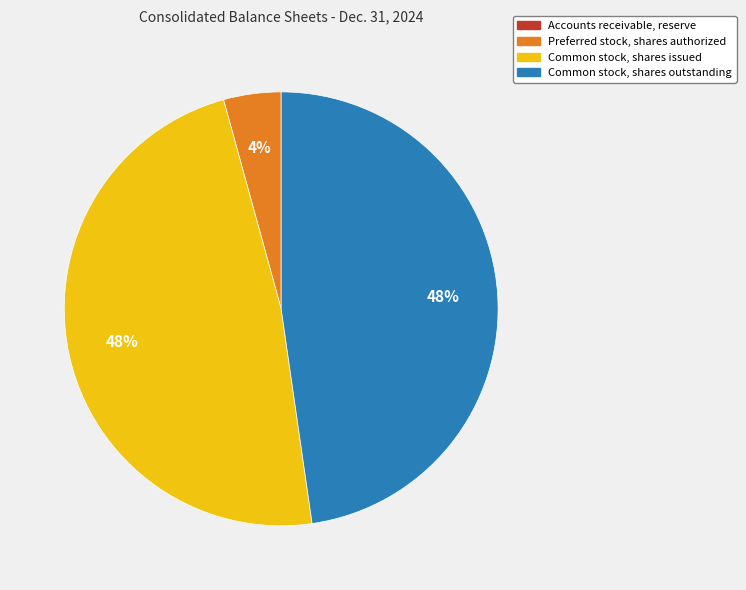

To the nearest percent, what is the difference between the Common stock, shares issued and Preferred stock, shares authorized slice percentages?

44%